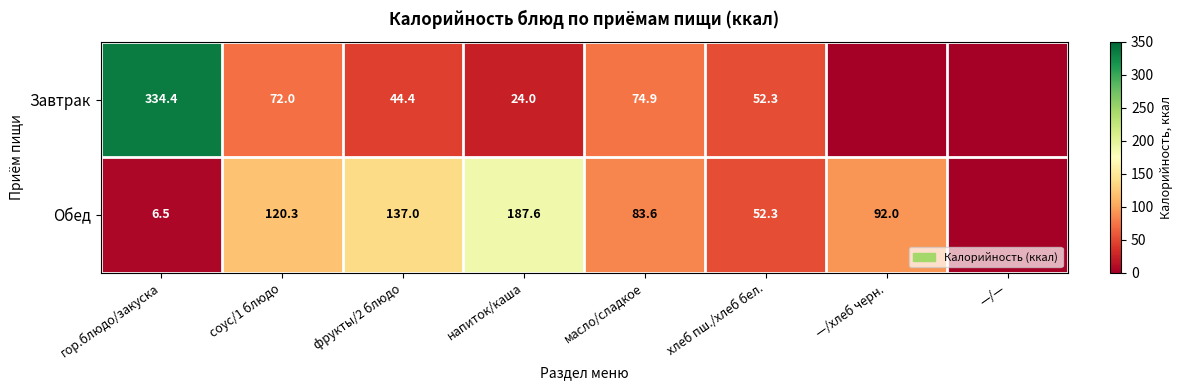

What is the difference between the Обед values at фрукты/2 блюдо and соус/1 блюдо?

16.7